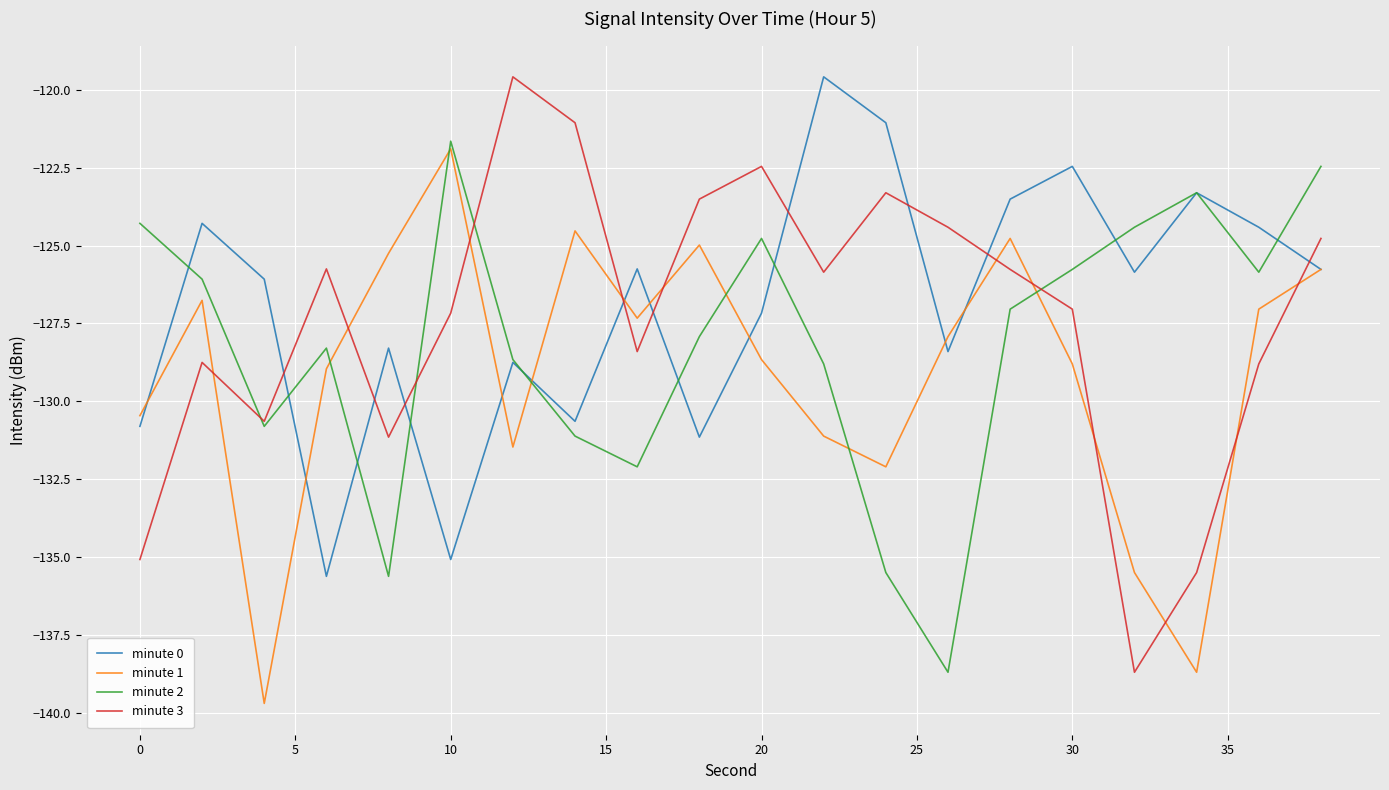

In minute 0, how many points are higher than both neighbors (excluding endpoints)?

7